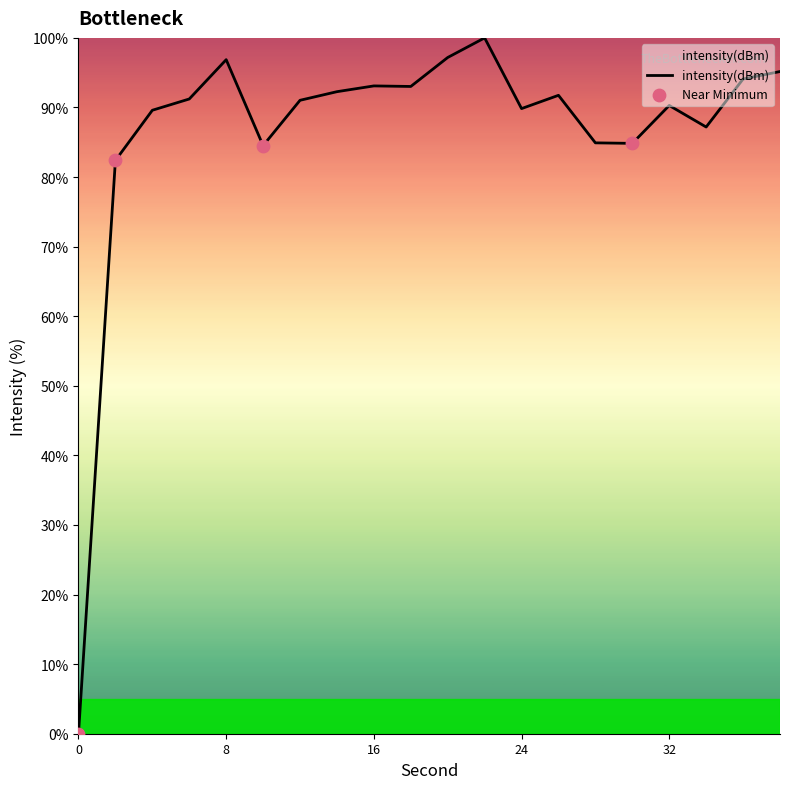

What is the greatest value displayed?

100.0